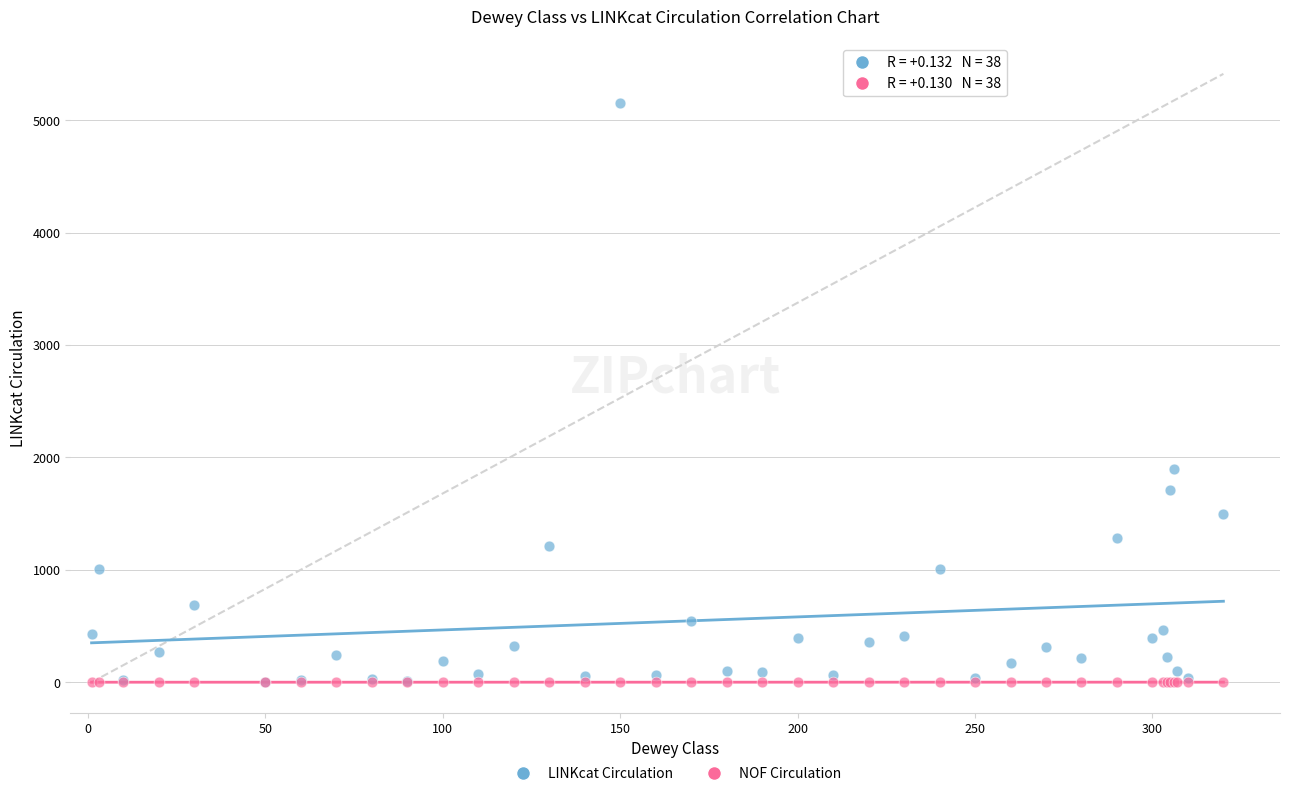

Across all series, what Y value is closest to 2577?

1896